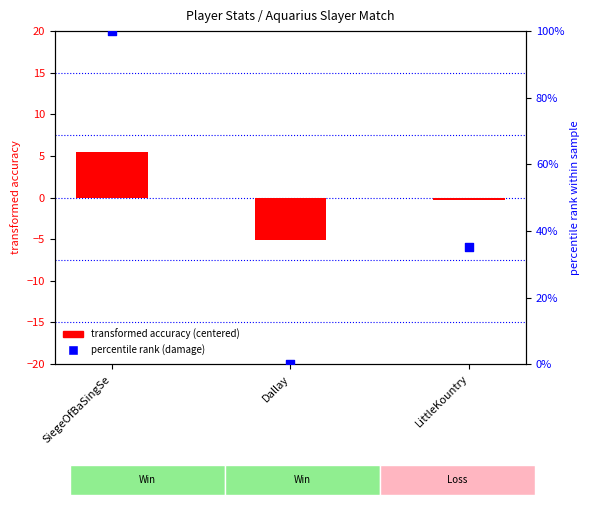

Is the value of percentile rank (damage) at SiegeOfBaSingSe greater than the value of transformed accuracy (centered) at LittleKountry?

Yes